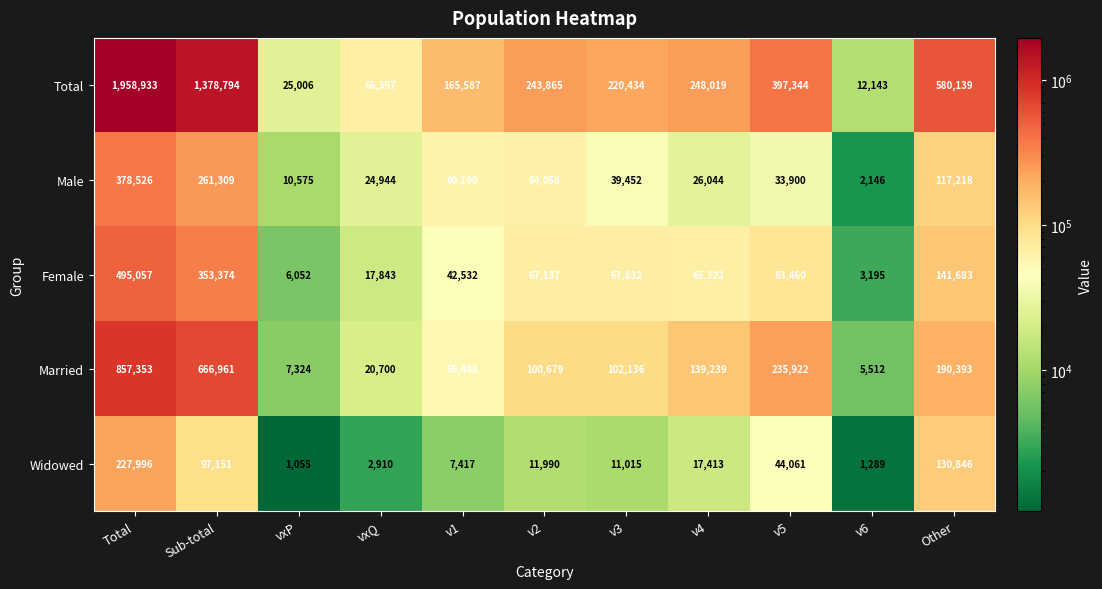

Which label corresponds to the largest value in the chart?

Total